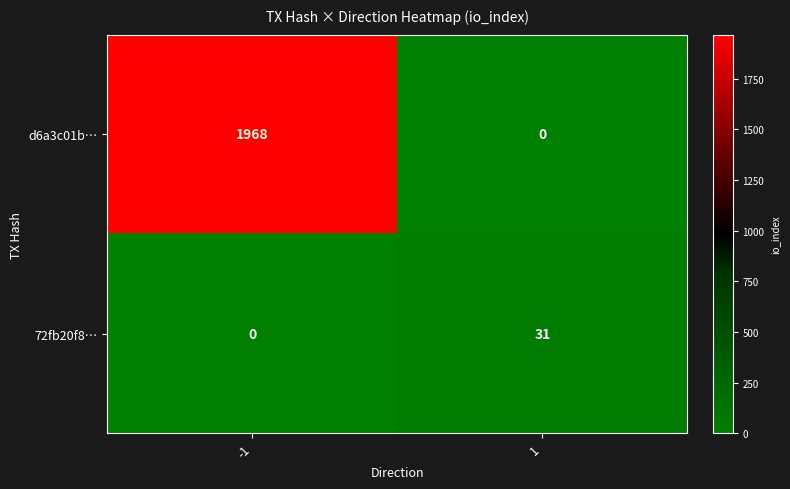

What is the maximum value for d6a3c01b…?

1968